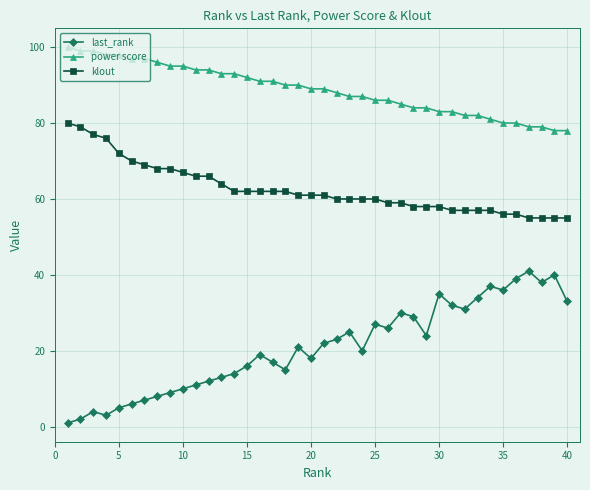

Reading left to right, extract all data points from this chart.

last_rank: 1	2	4	3	5	6	7	8	9	10	11	12	13	14	16	19	17	15	21	18	22	23	25	20	27	26	30	29	24	35	32	31	34	37	36	39	41	38	40	33
power score: 100	99	99	98	98	97	97	96	95	95	94	94	93	93	92	91	91	90	90	89	89	88	87	87	86	86	85	84	84	83	83	82	82	81	80	80	79	79	78	78
klout: 80	79	77	76	72	70	69	68	68	67	66	66	64	62	62	62	62	62	61	61	61	60	60	60	60	59	59	58	58	58	57	57	57	57	56	56	55	55	55	55